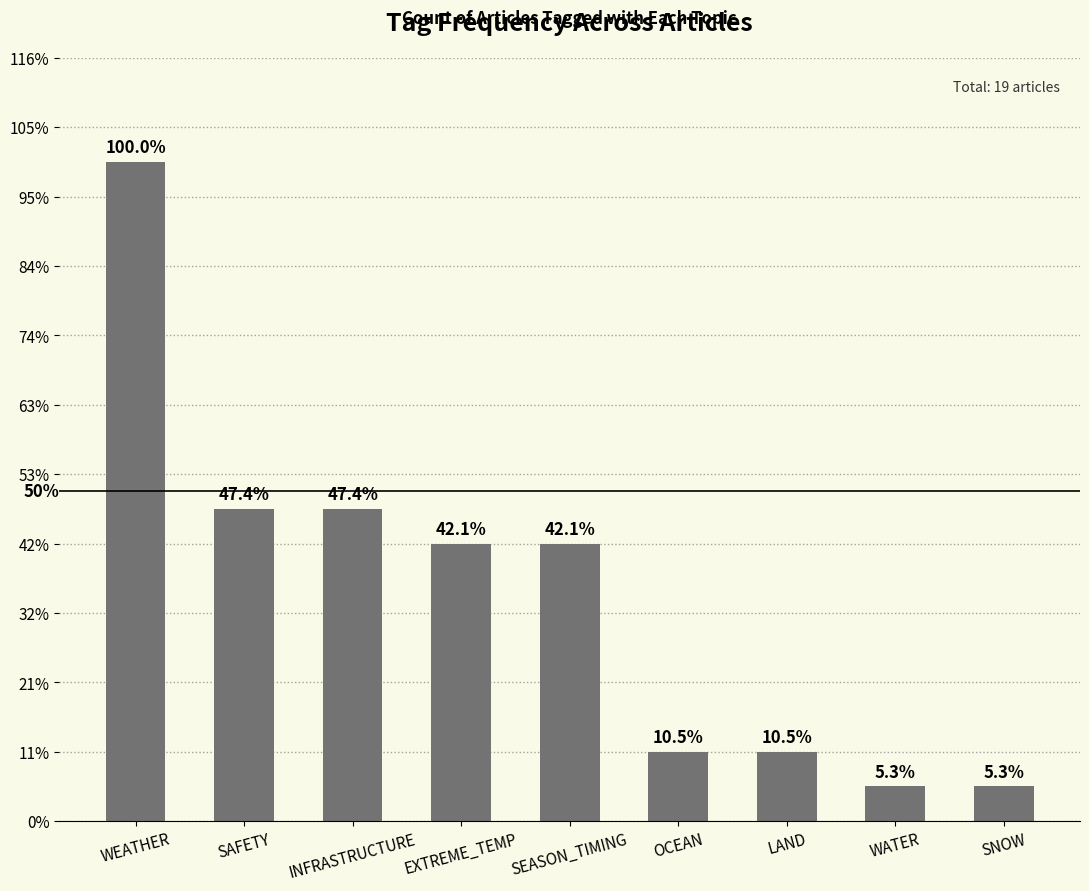

What is the label of the 8th bar from the left?

WATER